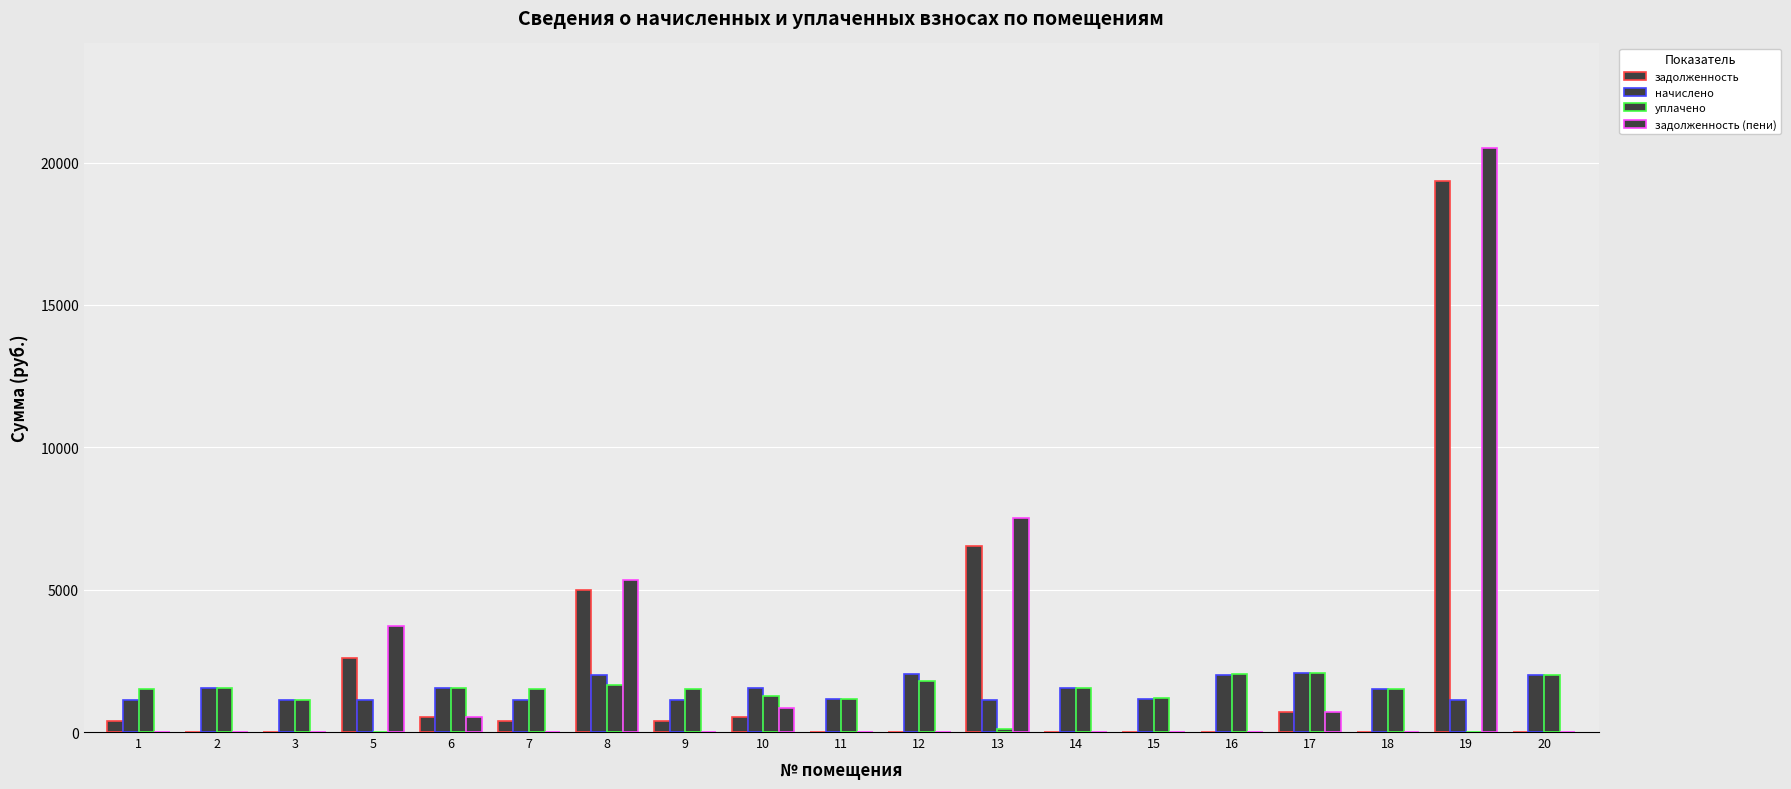

Reading left to right, what are all the values shown in this chart?

задолженность: 373.6	0.0	0.0	2615.3	513.7	376.1	4984.9	373.6	519.9	0.0	0.0	6522.7	0.0	0.0	0.0	690.7	0.0	19361.8	0.0
начислено: 1120.9	1559.6	1124.5	1120.9	1541.2	1128.2	2013.1	1120.9	1559.6	1150.3	2042.6	1120.9	1552.2	1157.7	2002.0	2072.1	1504.3	1131.9	1998.4
уплачено: 1494.5	1559.6	1124.5	0.0	1541.2	1504.3	1651.0	1494.5	1253.2	1150.3	1808.9	122.2	1552.2	1186.5	2052.8	2072.1	1504.3	0.0	1998.4
задолженность (пени): 0.0	0.0	0.0	3736.2	513.7	0.0	5347.0	0.0	826.3	0.0	0.0	7521.3	0.0	0.0	0.0	690.7	0.0	20493.7	0.0